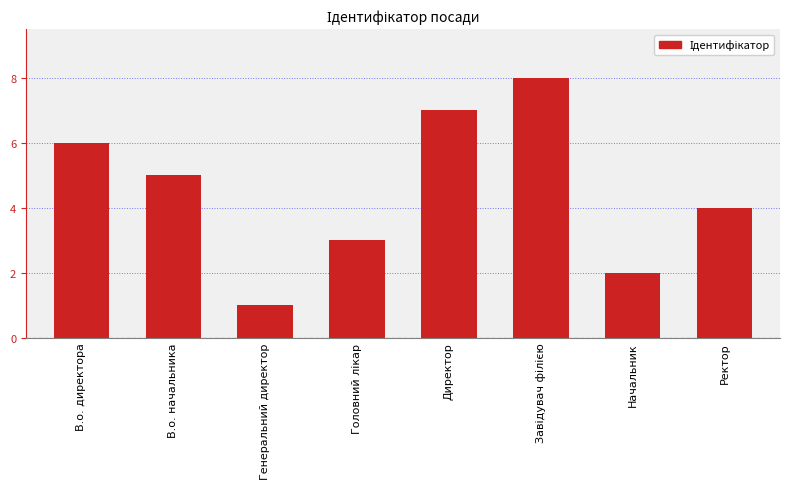

What is the greatest value displayed?

8